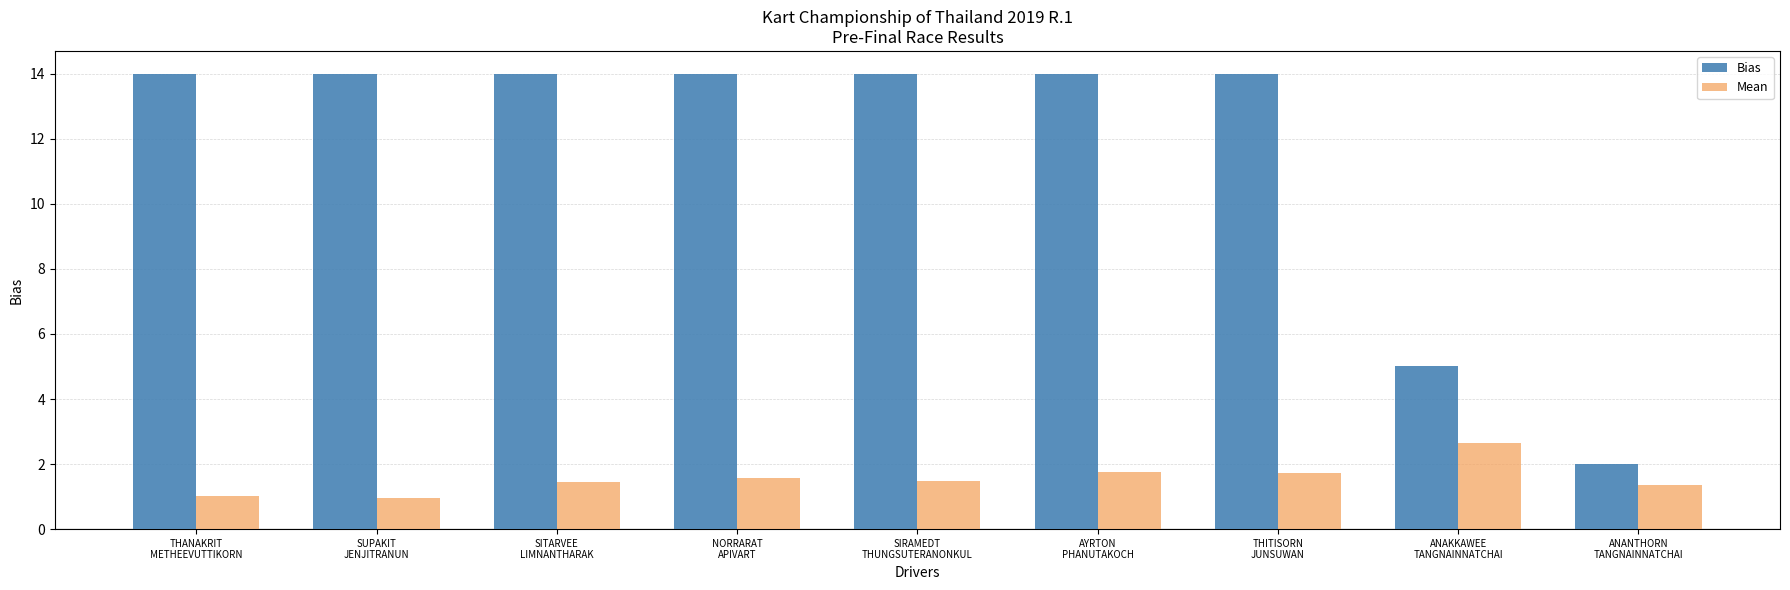

At how many categories does at least one series exceed 13?

7